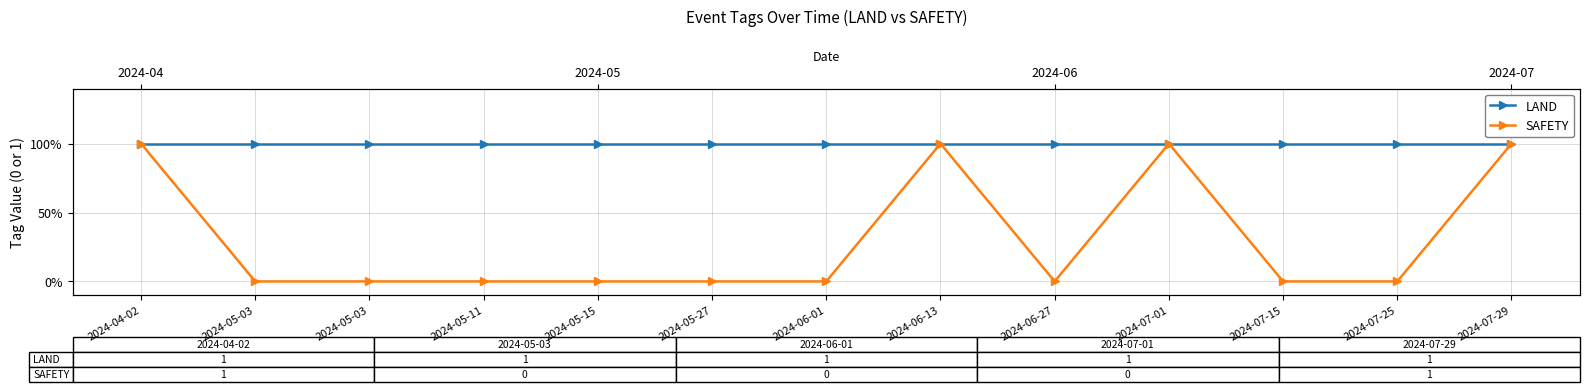

What is the difference between the second highest and minimum values in the SAFETY series?

1